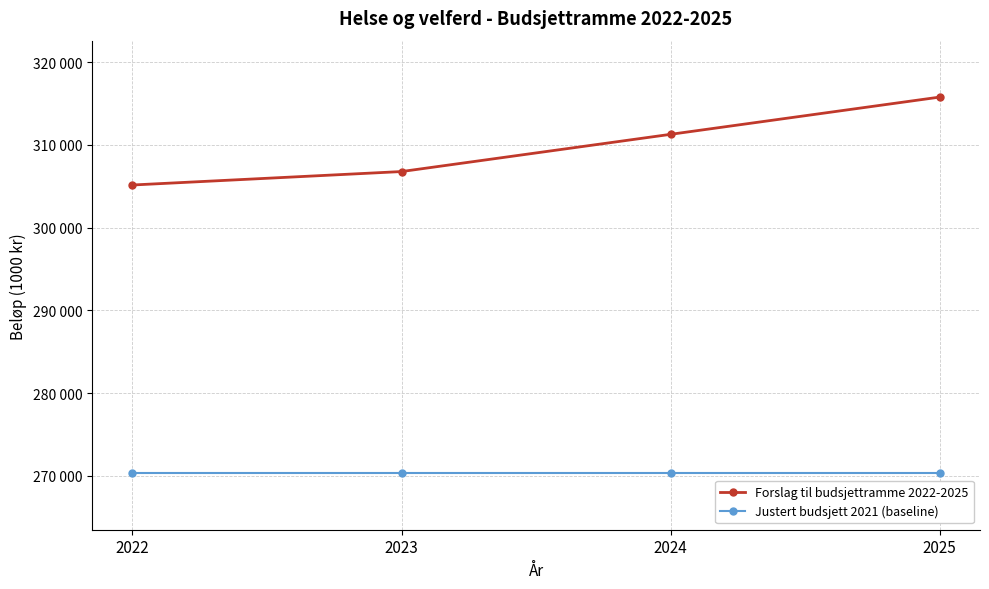

True or false: Forslag til budsjettramme 2022-2025 and Justert budsjett 2021 (baseline) intersect in this chart.

False